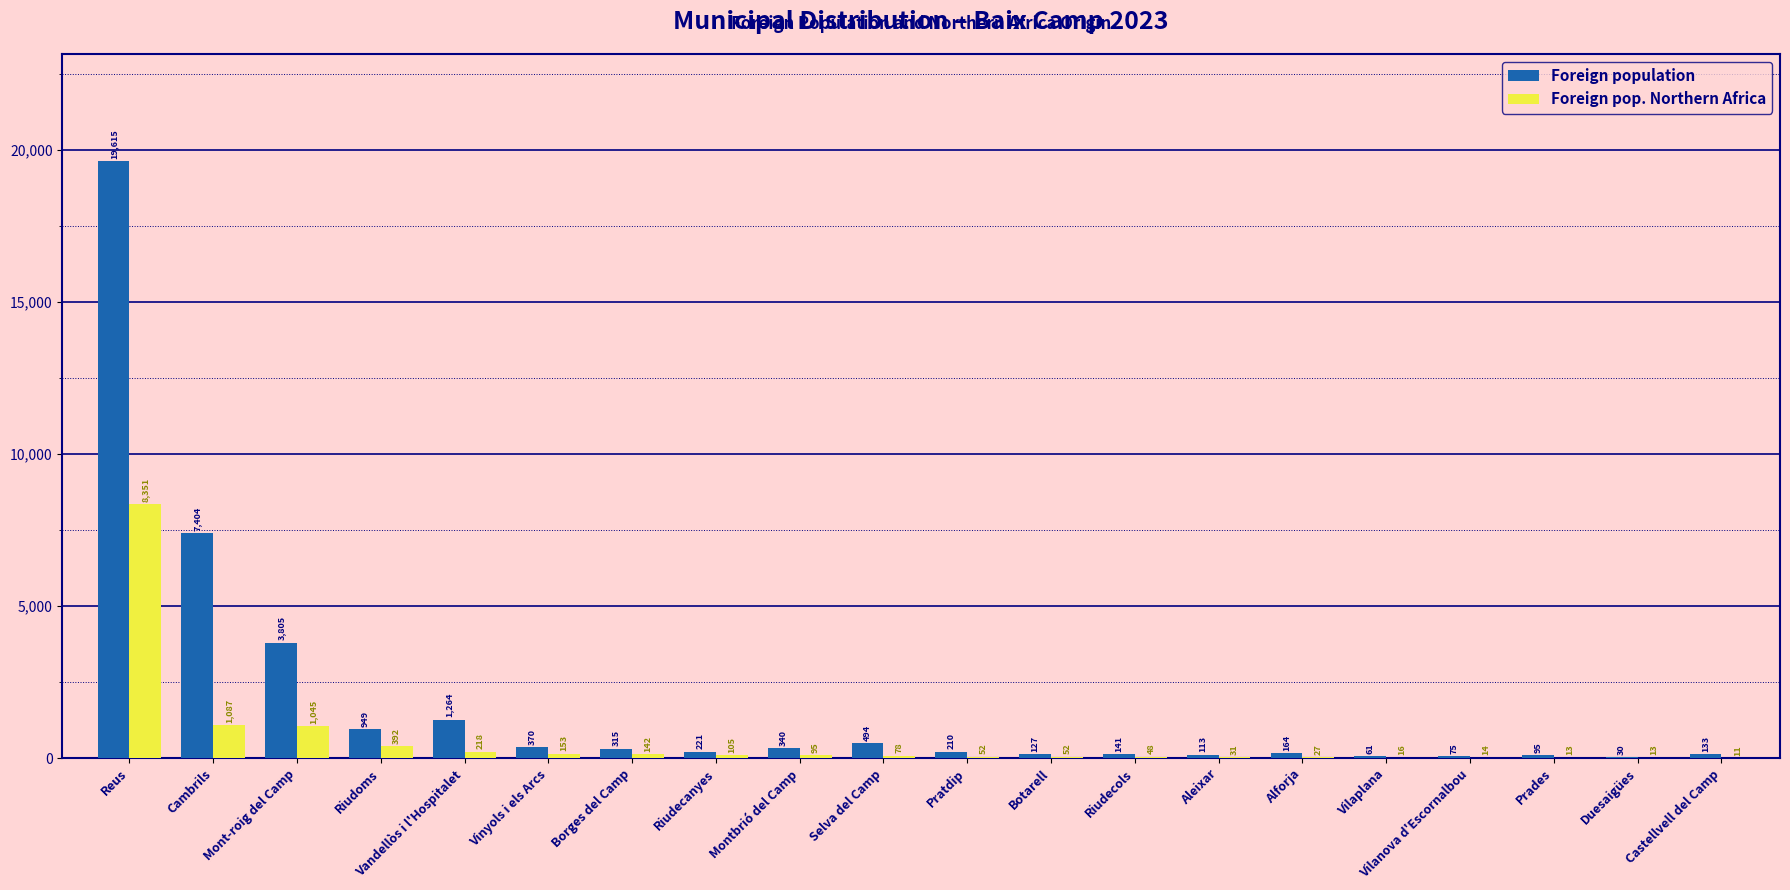

What is the approximate value of Foreign pop. Northern Africa at Vilaplana?

16